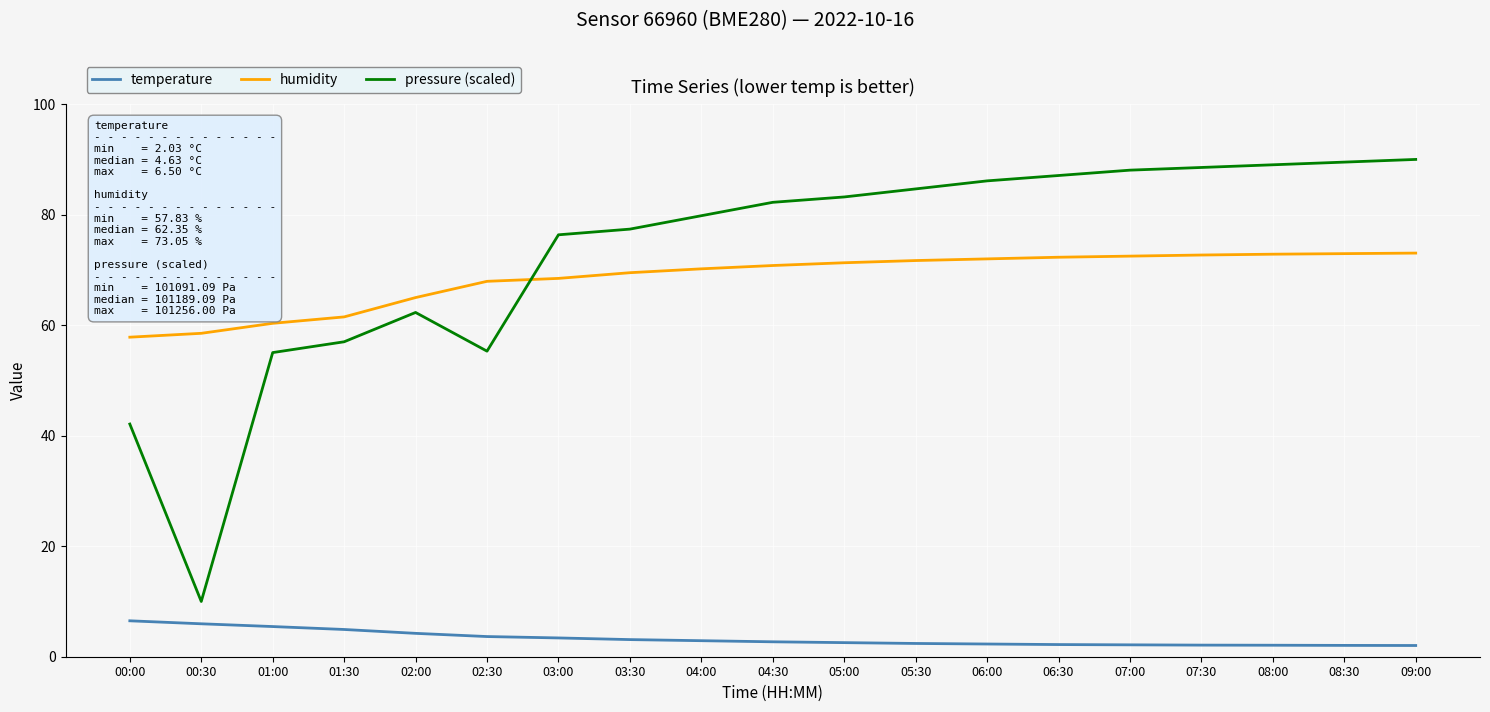

What is the sum of all humidity values?

1301.5